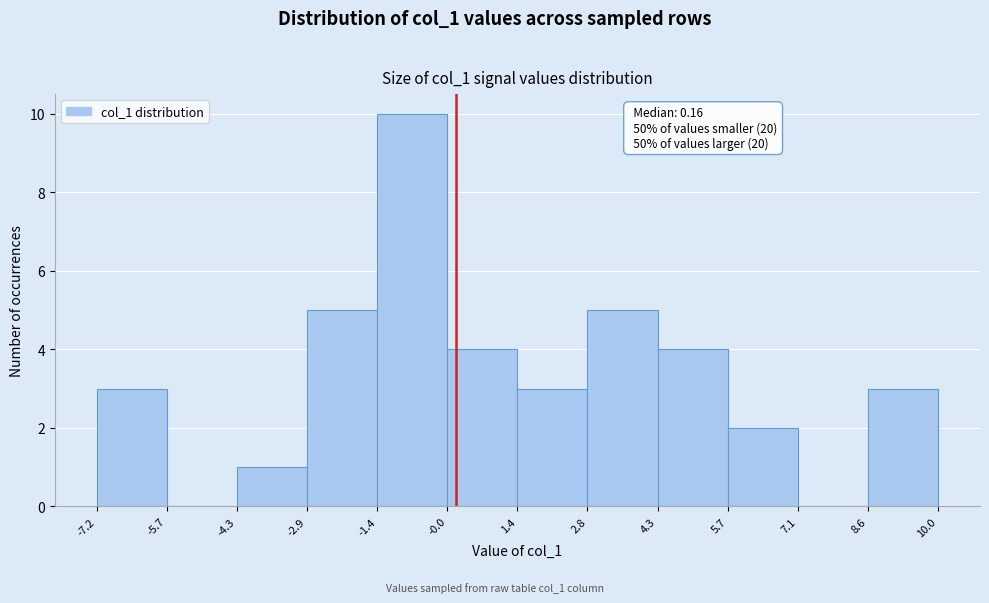

Over which range of the x-axis is the bar tallest?

-1.4 to -0.0